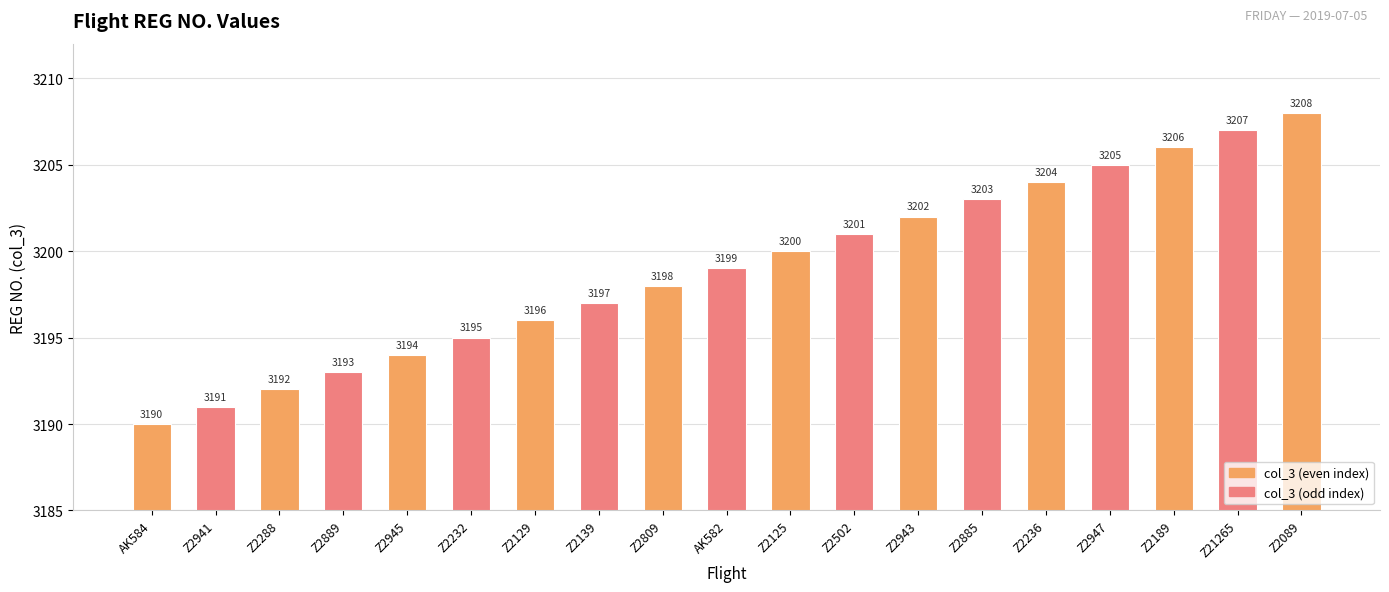

What is the difference between the values at Z2889 and Z2885?

10